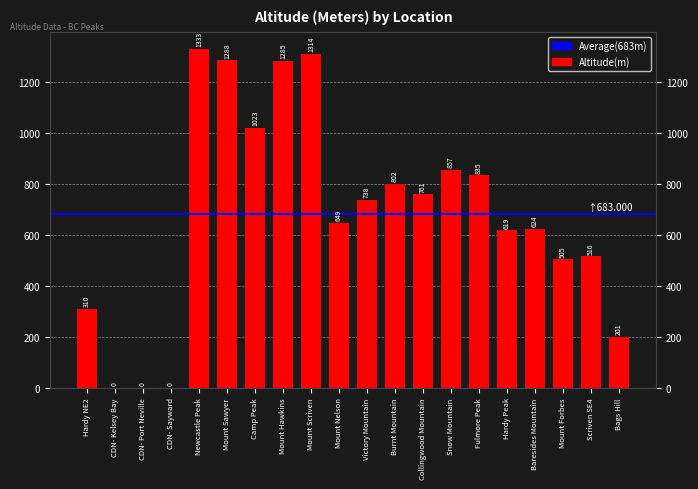

What is the ratio of the value at Camp Peak to the value at Newcastle Peak?

0.8